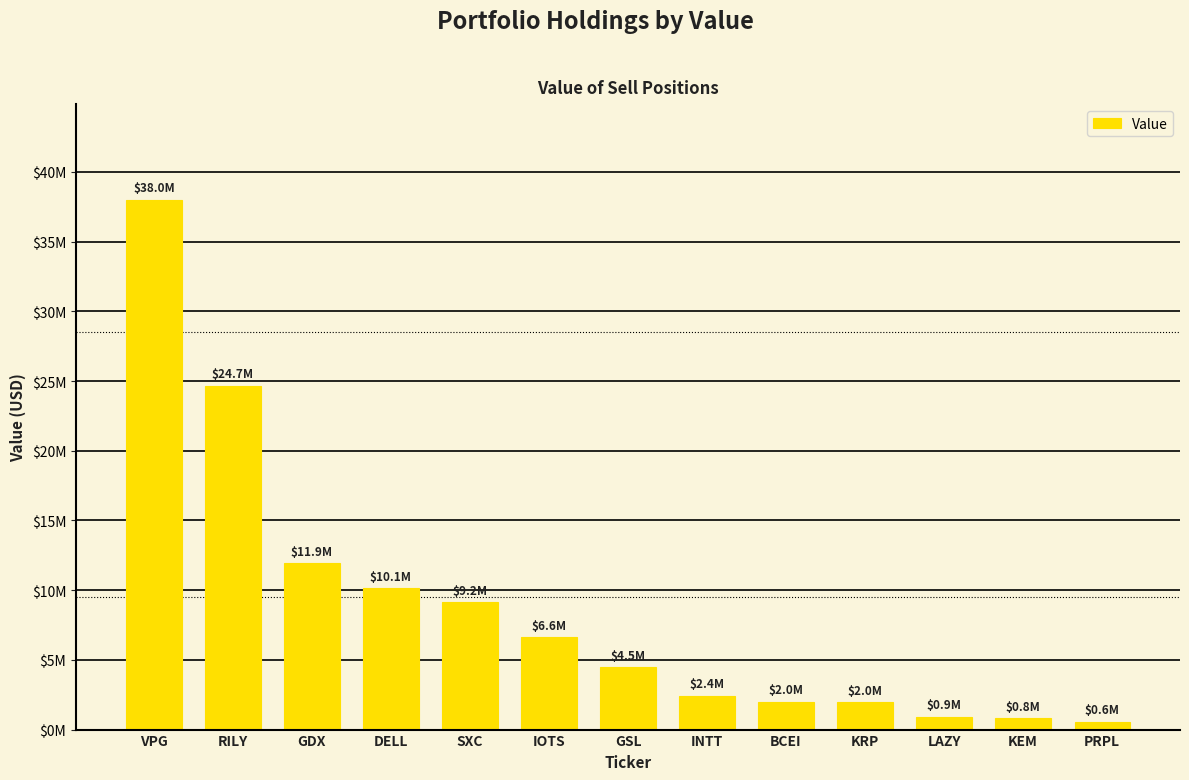

Does the chart contain stacked bars?

No